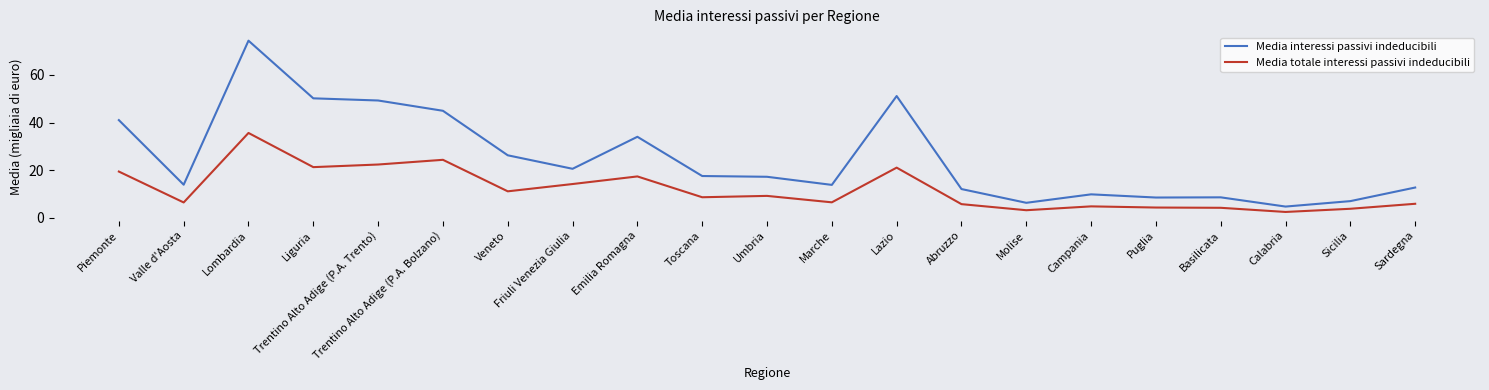

Is it true that Media interessi passivi indeducibili equals 30.9 at Umbria?

False